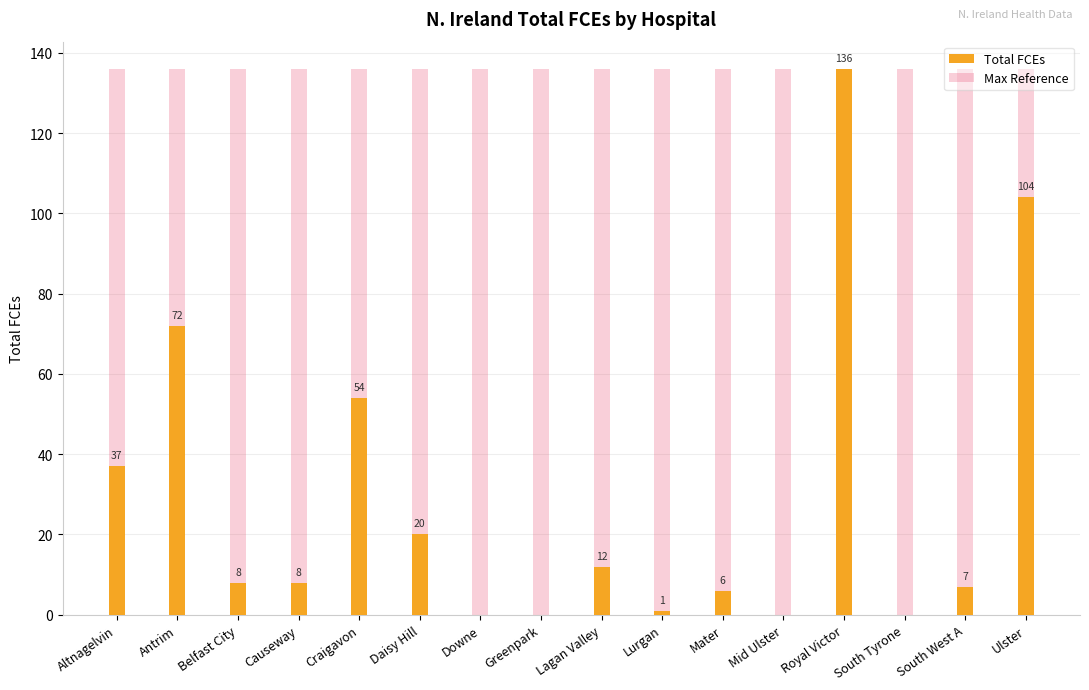

What is the label of the 4th bar from the left?

Causeway